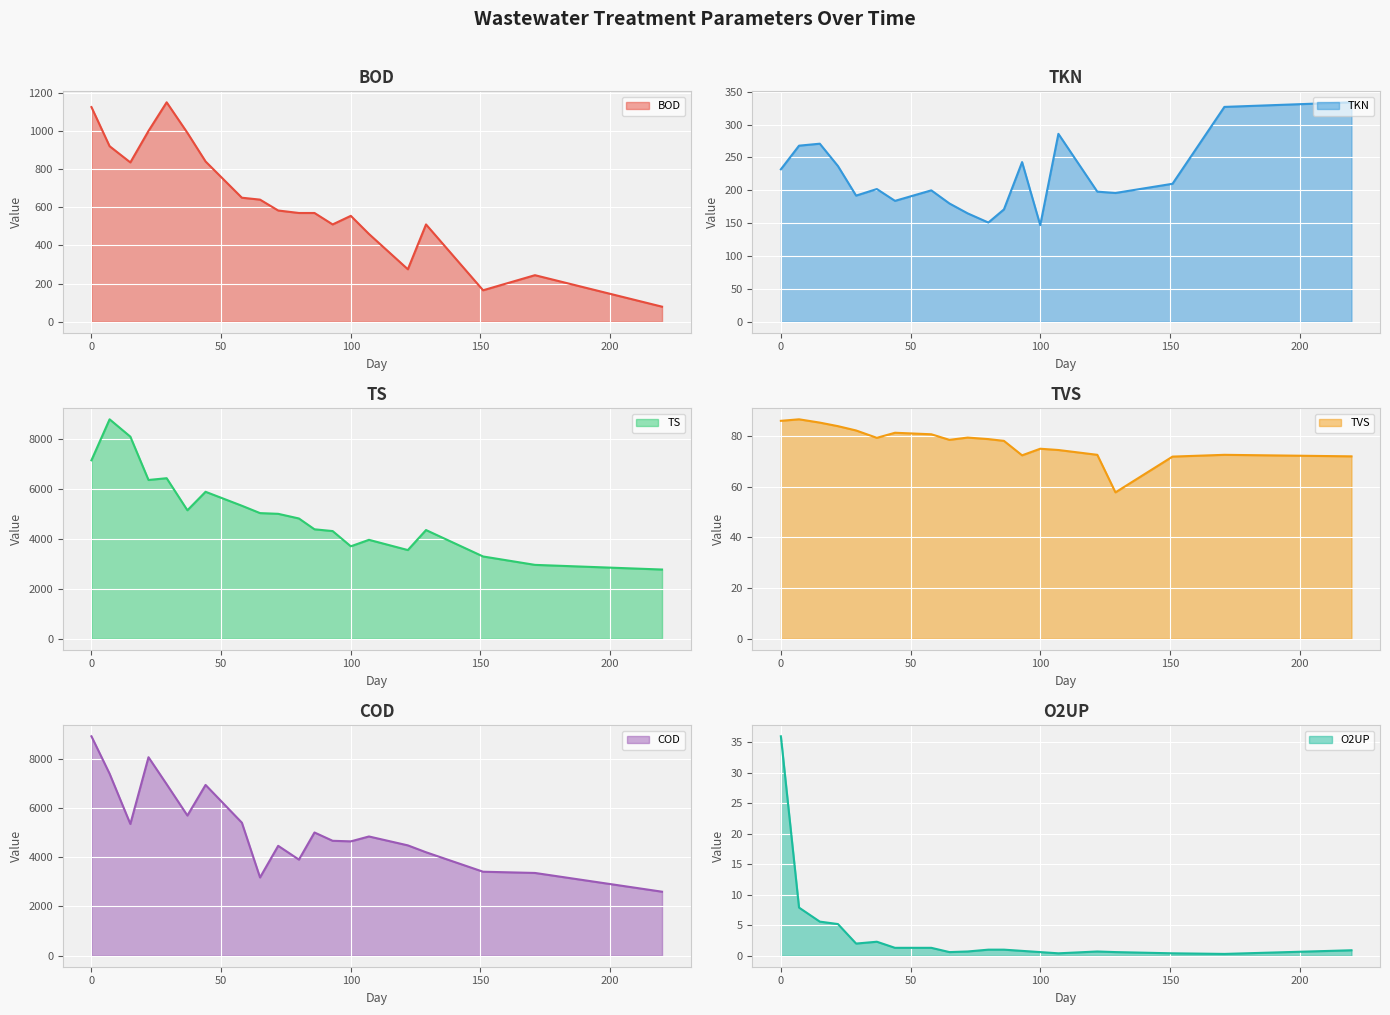

How many values in the TS series are below 5012?

10